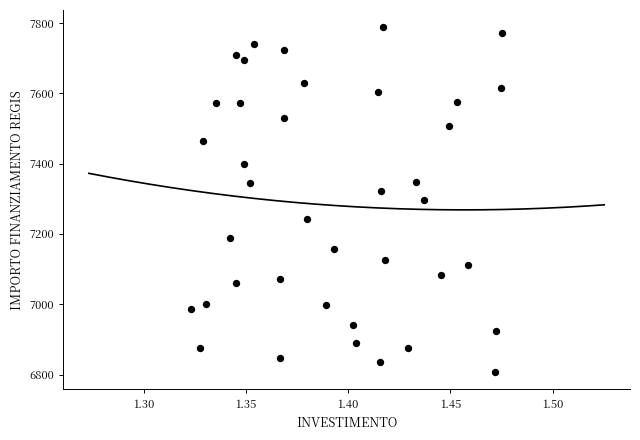

What is the range of Y values (max minus min)?

981.4